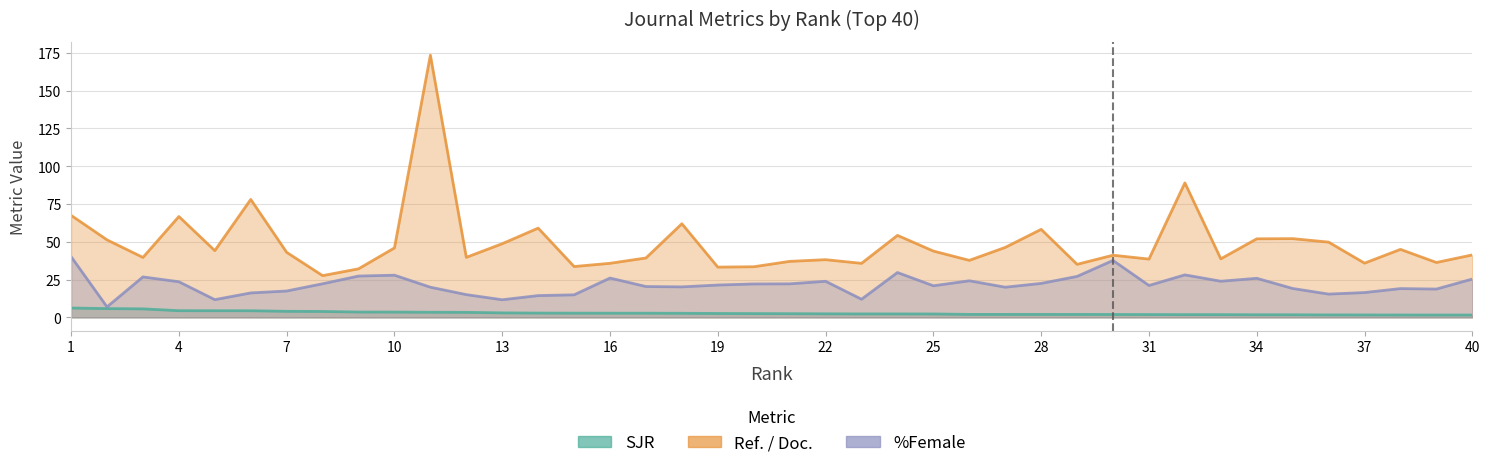

List the labels in order of Ref. / Doc. value, smallest first.

8, 9, 19, 20, 15, 29, 23, 16, 37, 39, 21, 26, 22, 31, 33, 17, 3, 12, 30, 40, 7, 25, 5, 38, 10, 27, 13, 36, 2, 34, 35, 24, 28, 14, 18, 4, 1, 6, 32, 11